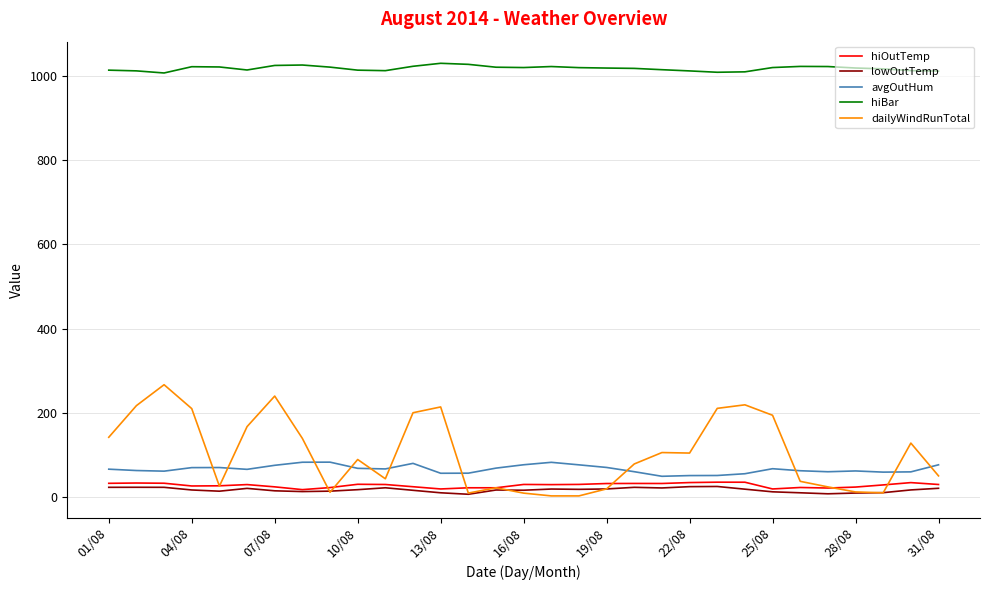

True or false: hiBar and hiOutTemp cross at least once.

False